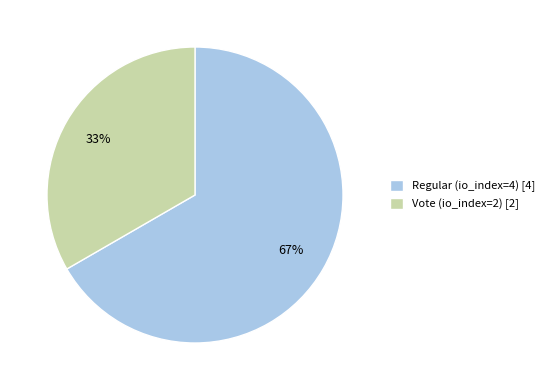

What is the smallest slice in the pie chart?

Vote (io_index=2)